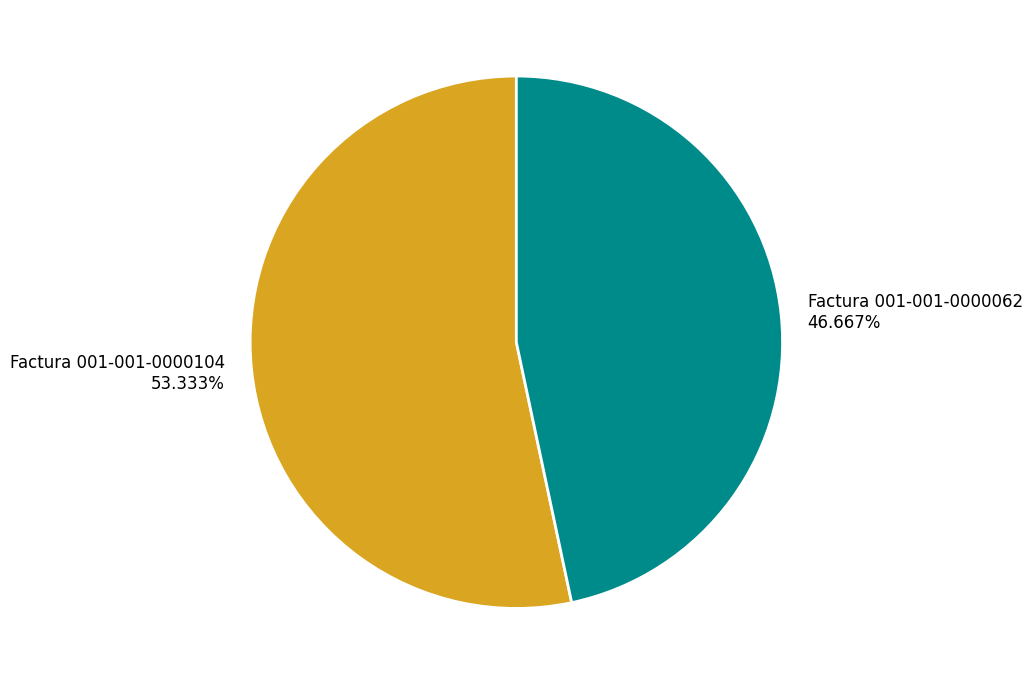

Rank the categories by value from lowest to highest.

Factura 001-001-0000062, Factura 001-001-0000104